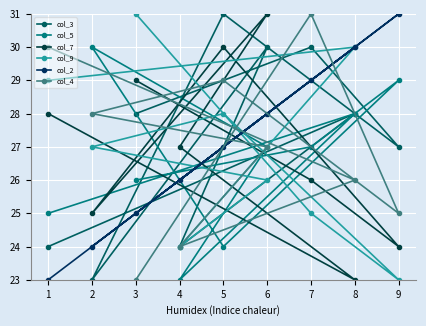

What is the minimum value shown in the chart?

23